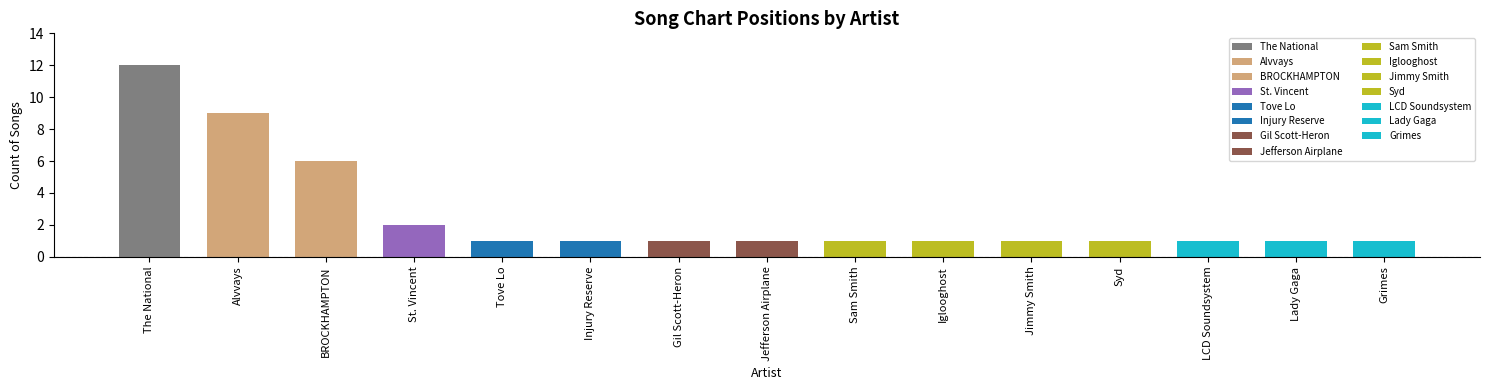

Reading left to right, extract all data points from this chart.

The National=12	Alvvays=9	BROCKHAMPTON=6	St. Vincent=2	Tove Lo=1	Injury Reserve=1	Gil Scott-Heron=1	Jefferson Airplane=1	Sam Smith=1	Iglooghost=1	Jimmy Smith=1	Syd=1	LCD Soundsystem=1	Lady Gaga=1	Grimes=1